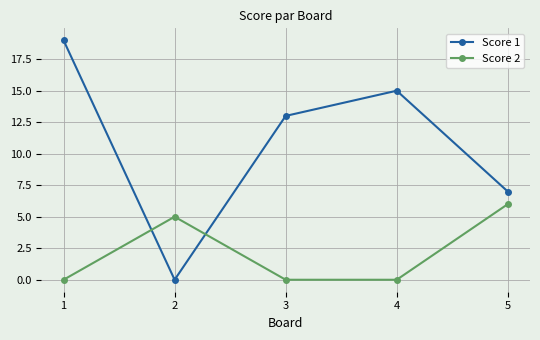

How many intersections are there between Score 1 and Score 2?

2